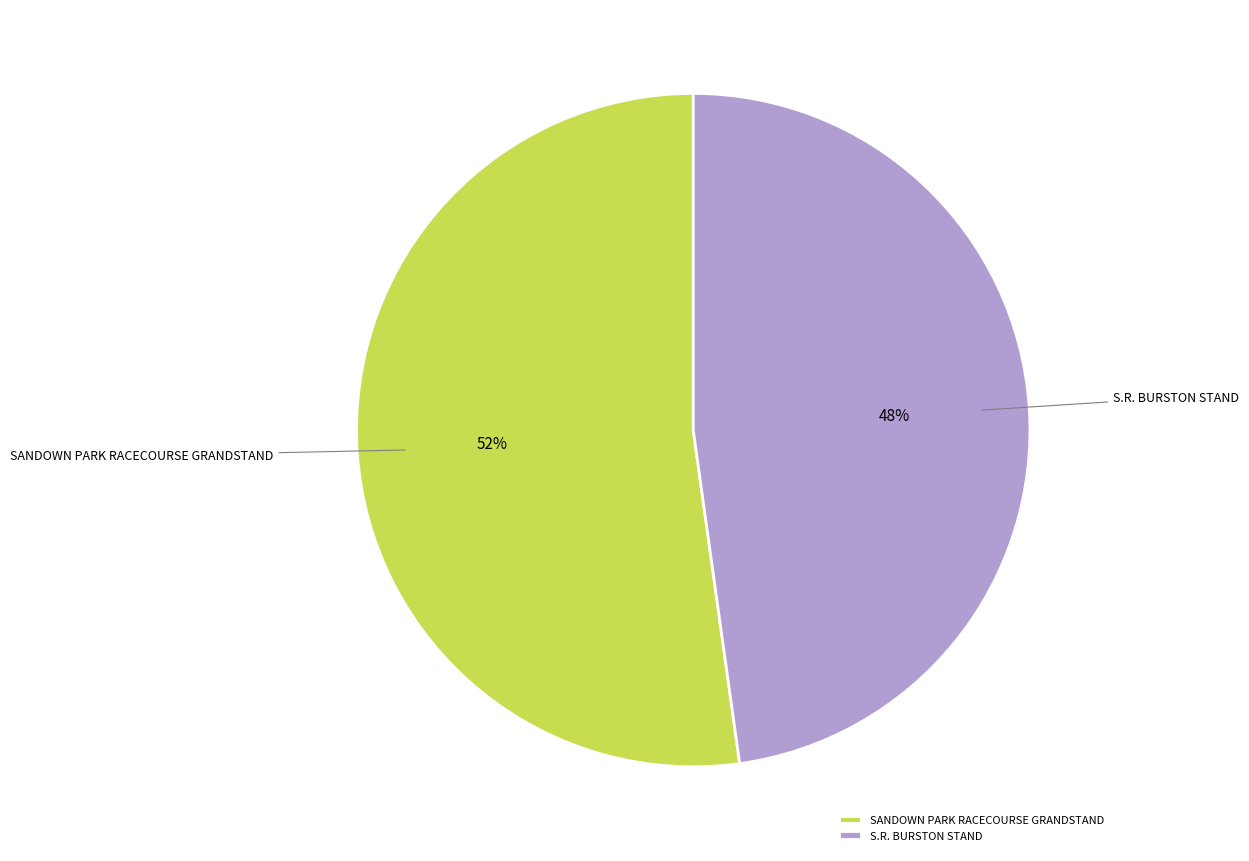

Rank the categories by value from highest to lowest.

SANDOWN PARK RACECOURSE GRANDSTAND, S.R. BURSTON STAND